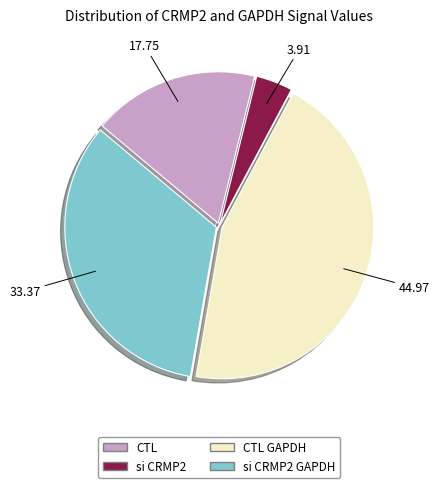

Which category has the smallest portion of the pie?

si CRMP2